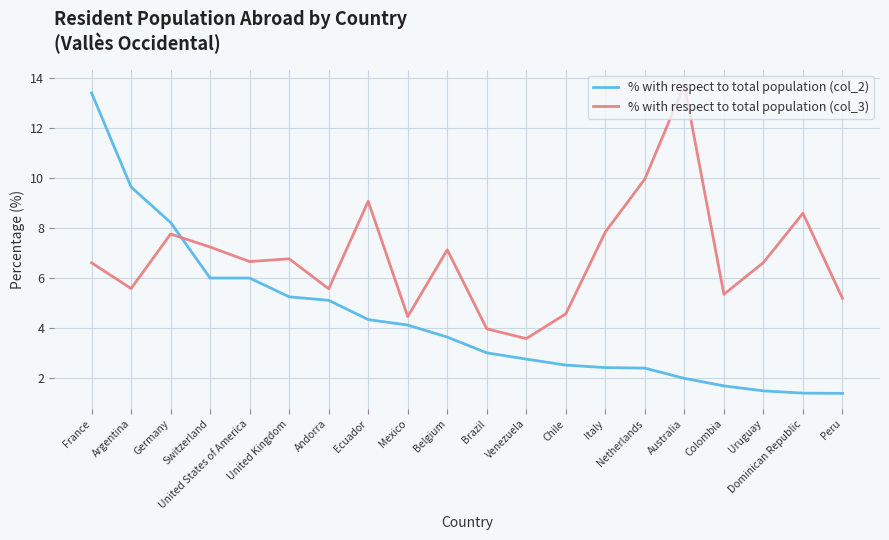

What position from the left is Belgium?

10